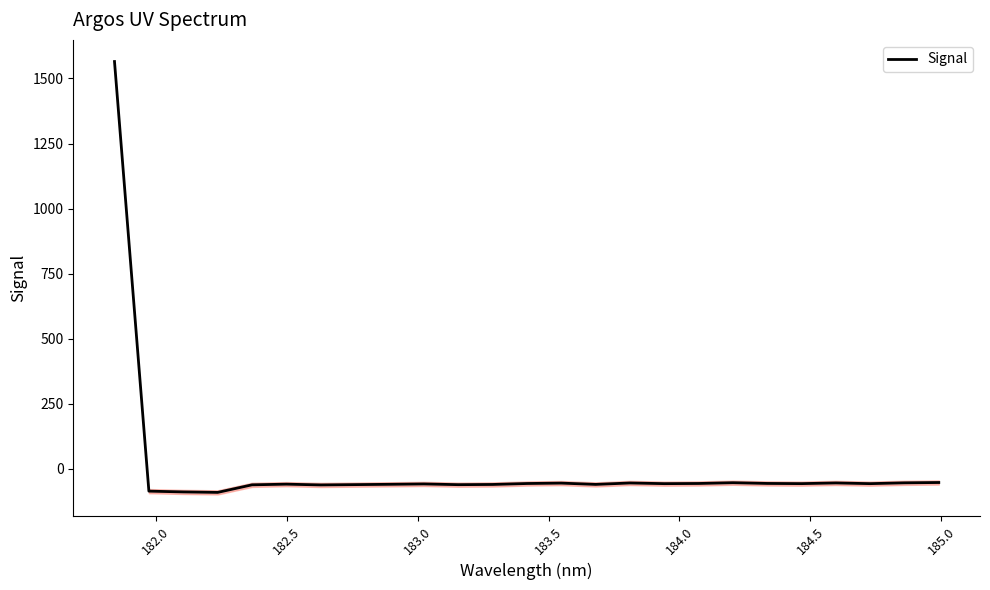

What is the lowest value of the Signal series?

-90.9